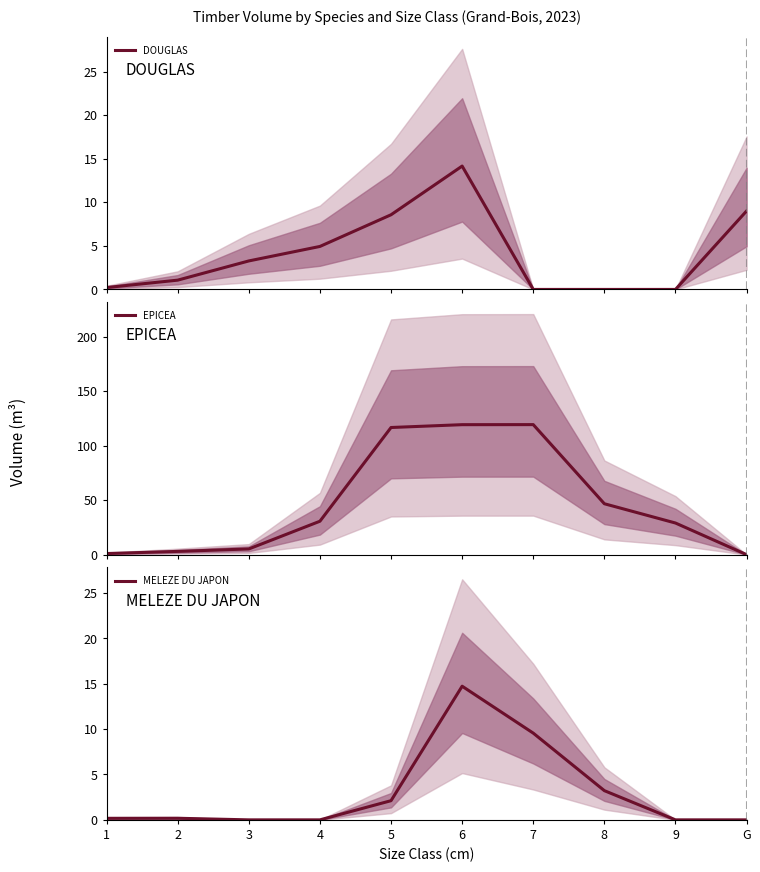

Where is the first local maximum for MELEZE DU JAPON?

2